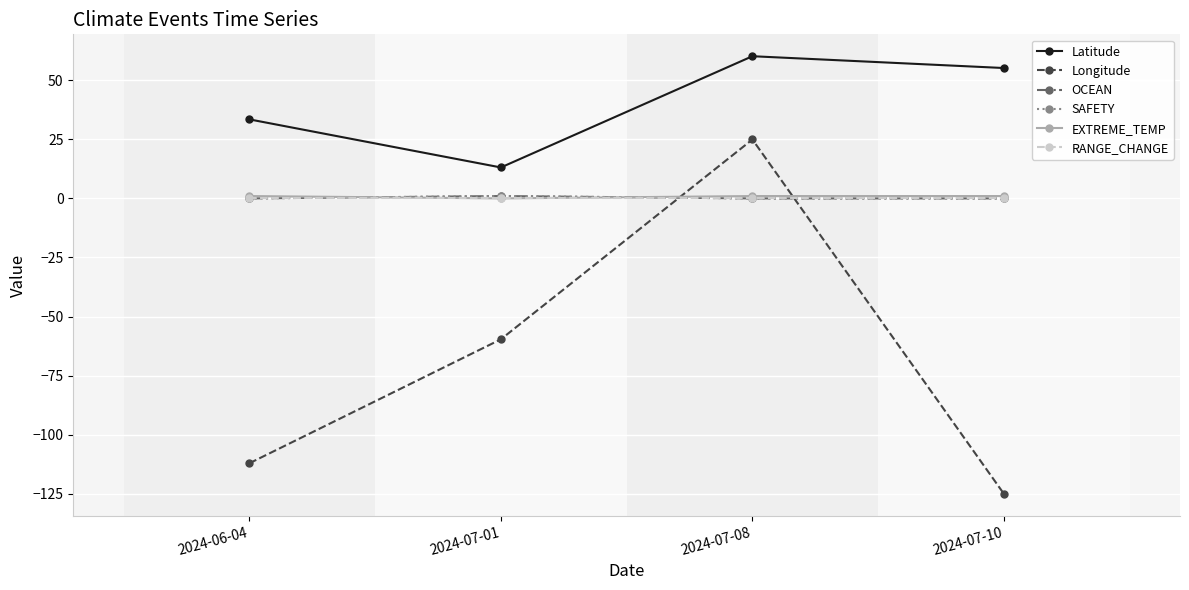

Which series changed the most between 2024-07-08 and 2024-07-10?

Longitude